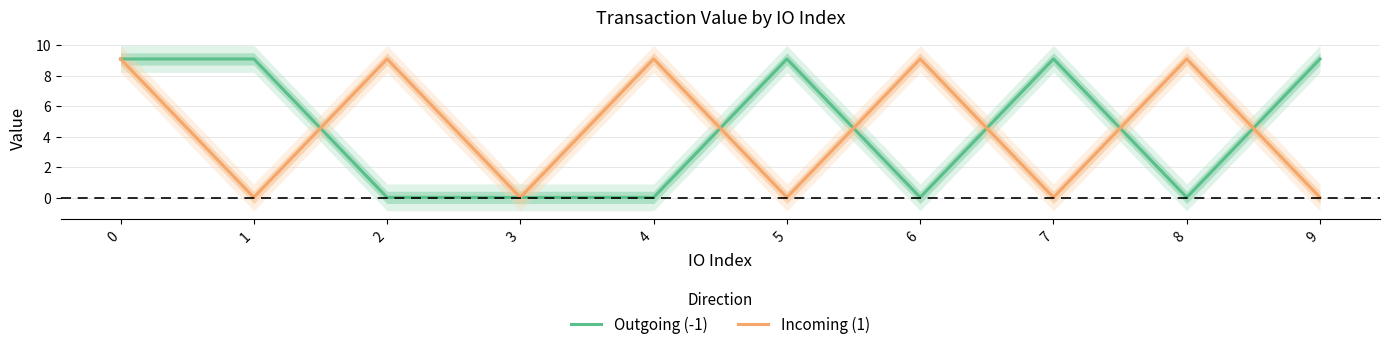

In Incoming (1), how many points are higher than both neighbors (excluding endpoints)?

4